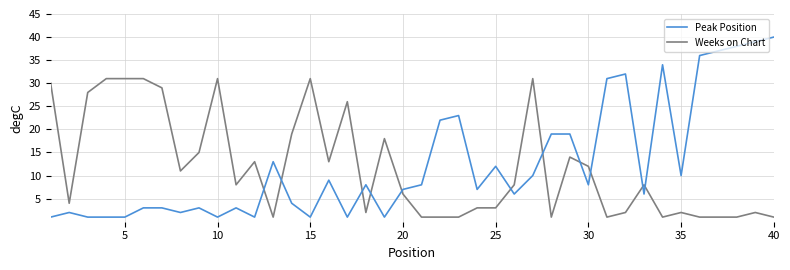

What is the difference between the maximum and minimum values in the Peak Position series?

39